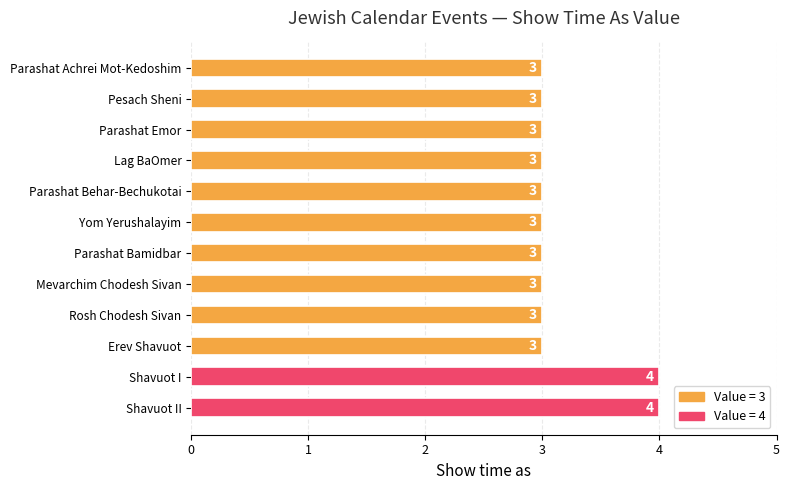

How many values are between 3 and 4?

12